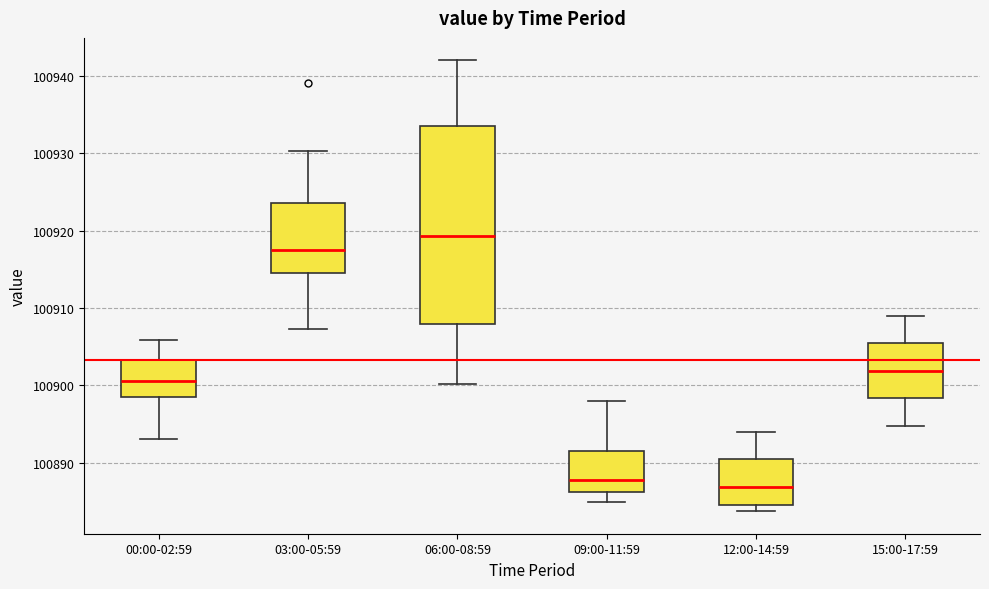

Which box is the tallest, from its lower edge to its upper edge?

06:00-08:59